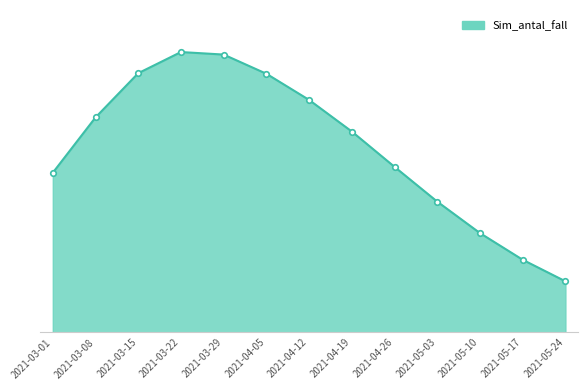

What is the minimum value shown in the chart?

78.6